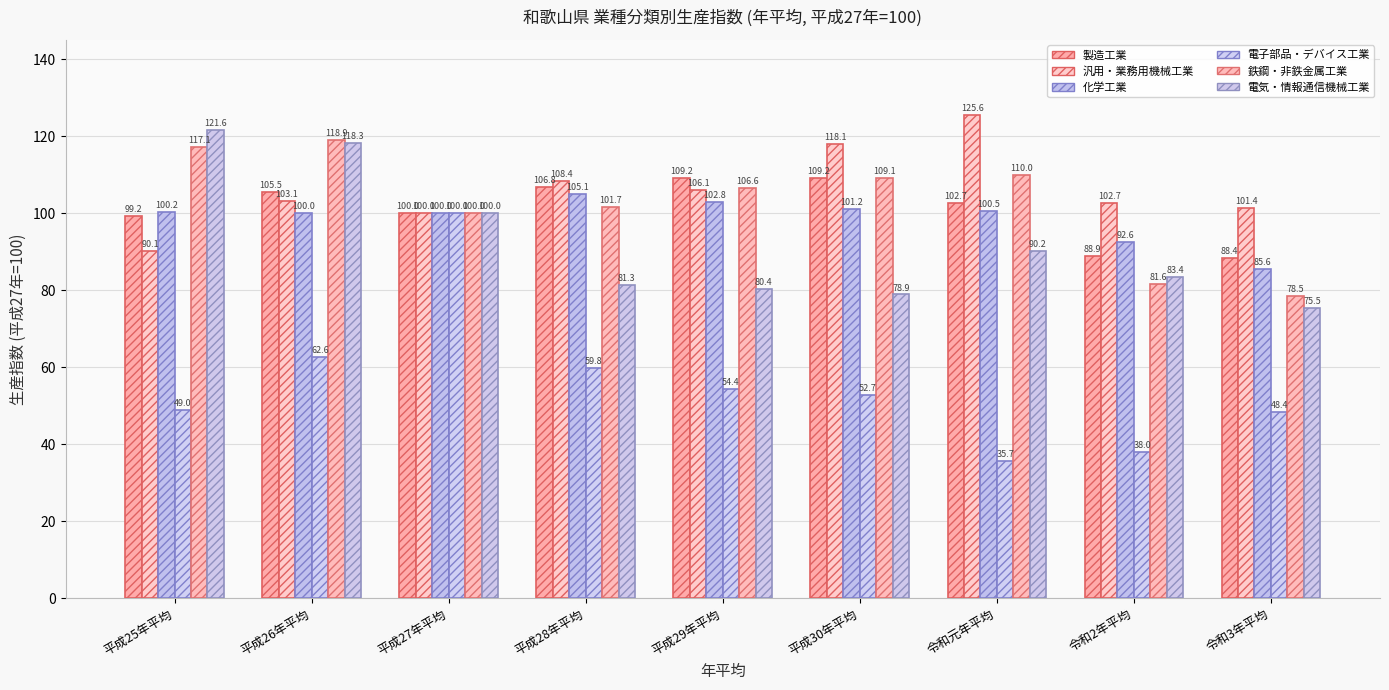

Is the value of 電子部品・デバイス工業 at 令和2年平均 greater than the value of 汎用・業務用機械工業 at 平成25年平均?

No